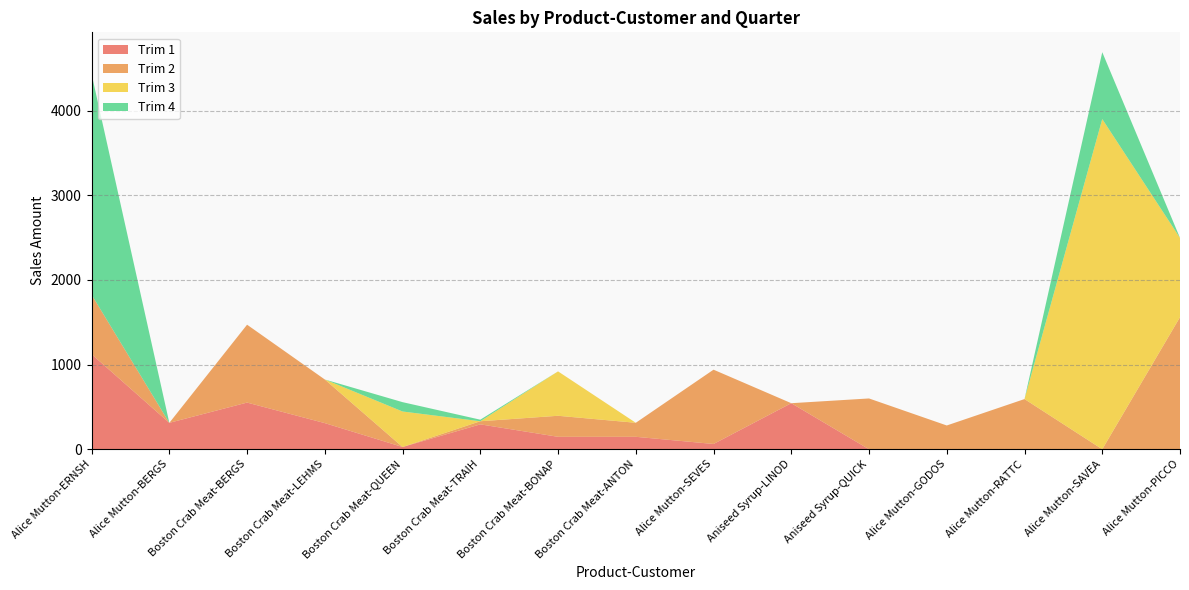

Reading right to left, transcribe all the data shown in this chart.

Trim 1: Alice Mutton-PICCO=0.0	Alice Mutton-SAVEA=0.0	Alice Mutton-RATTC=0.0	Alice Mutton-GODOS=0.0	Aniseed Syrup-QUICK=0.0	Aniseed Syrup-LINOD=544.0	Alice Mutton-SEVES=62.4	Boston Crab Meat-ANTON=147.0	Boston Crab Meat-BONAP=147.0	Boston Crab Meat-TRAIH=294.0	Boston Crab Meat-QUEEN=26.5	Boston Crab Meat-LEHMS=308.7	Boston Crab Meat-BERGS=551.2	Alice Mutton-BERGS=312.0	Alice Mutton-ERNSH=1123.2
Trim 2: Alice Mutton-PICCO=1560.0	Alice Mutton-SAVEA=0.0	Alice Mutton-RATTC=592.8	Alice Mutton-GODOS=280.8	Aniseed Syrup-QUICK=600.0	Aniseed Syrup-LINOD=0.0	Alice Mutton-SEVES=877.5	Boston Crab Meat-ANTON=165.6	Boston Crab Meat-BONAP=248.4	Boston Crab Meat-TRAIH=36.8	Boston Crab Meat-QUEEN=0.0	Boston Crab Meat-LEHMS=515.2	Boston Crab Meat-BERGS=920.0	Alice Mutton-BERGS=0.0	Alice Mutton-ERNSH=702.0
Trim 3: Alice Mutton-PICCO=936.0	Alice Mutton-SAVEA=3900.0	Alice Mutton-RATTC=0.0	Alice Mutton-GODOS=0.0	Aniseed Syrup-QUICK=0.0	Aniseed Syrup-LINOD=0.0	Alice Mutton-SEVES=0.0	Boston Crab Meat-ANTON=0.0	Boston Crab Meat-BONAP=524.4	Boston Crab Meat-TRAIH=0.0	Boston Crab Meat-QUEEN=419.5	Boston Crab Meat-LEHMS=0.0	Boston Crab Meat-BERGS=0.0	Alice Mutton-BERGS=0.0	Alice Mutton-ERNSH=0.0
Trim 4: Alice Mutton-PICCO=0.0	Alice Mutton-SAVEA=789.8	Alice Mutton-RATTC=0.0	Alice Mutton-GODOS=0.0	Aniseed Syrup-QUICK=0.0	Aniseed Syrup-LINOD=0.0	Alice Mutton-SEVES=0.0	Boston Crab Meat-ANTON=0.0	Boston Crab Meat-BONAP=0.0	Boston Crab Meat-TRAIH=18.4	Boston Crab Meat-QUEEN=110.4	Boston Crab Meat-LEHMS=0.0	Boston Crab Meat-BERGS=0.0	Alice Mutton-BERGS=0.0	Alice Mutton-ERNSH=2607.2